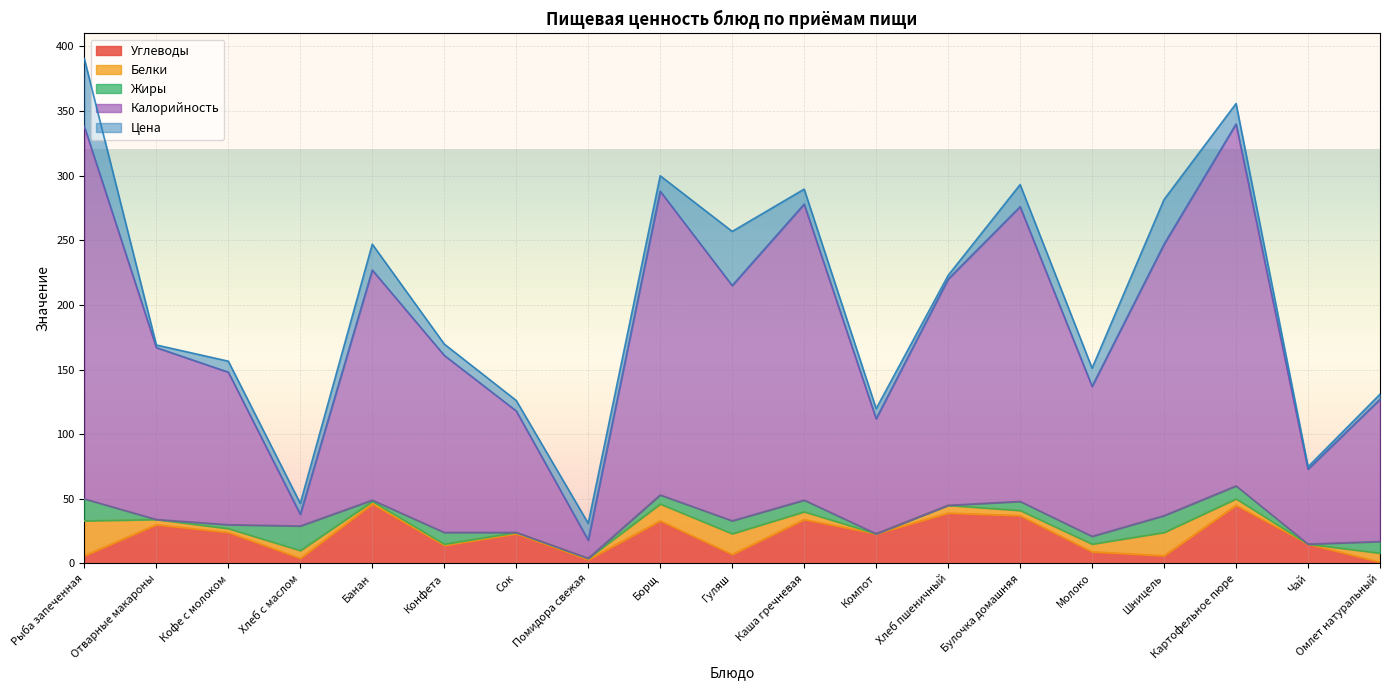

In Калорийность, how many points are higher than both neighbors (excluding endpoints)?

5